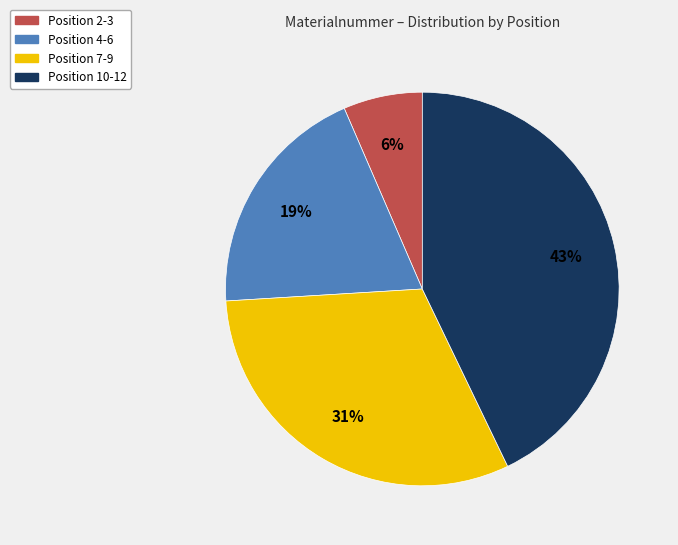

Does any single category account for the majority?

No